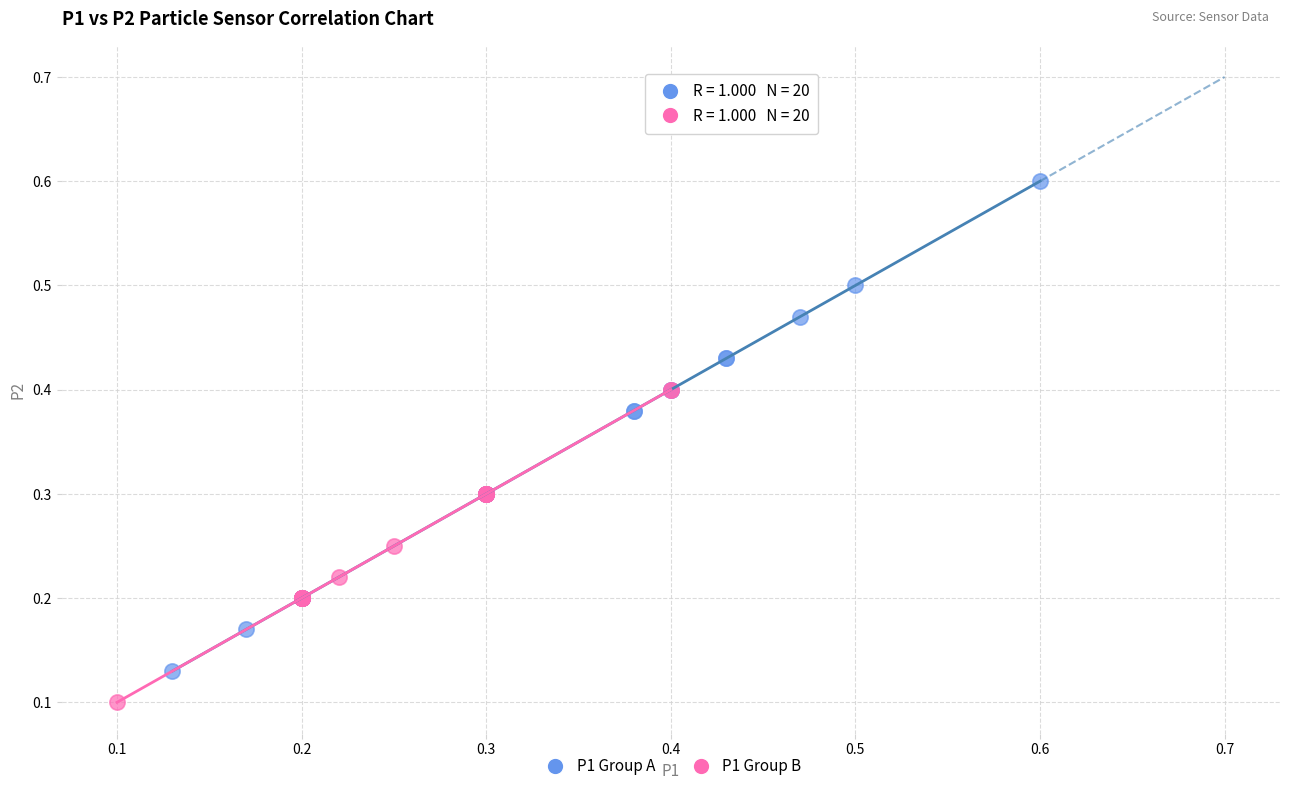

Which series reaches the minimum Y coordinate?

P1 Group B